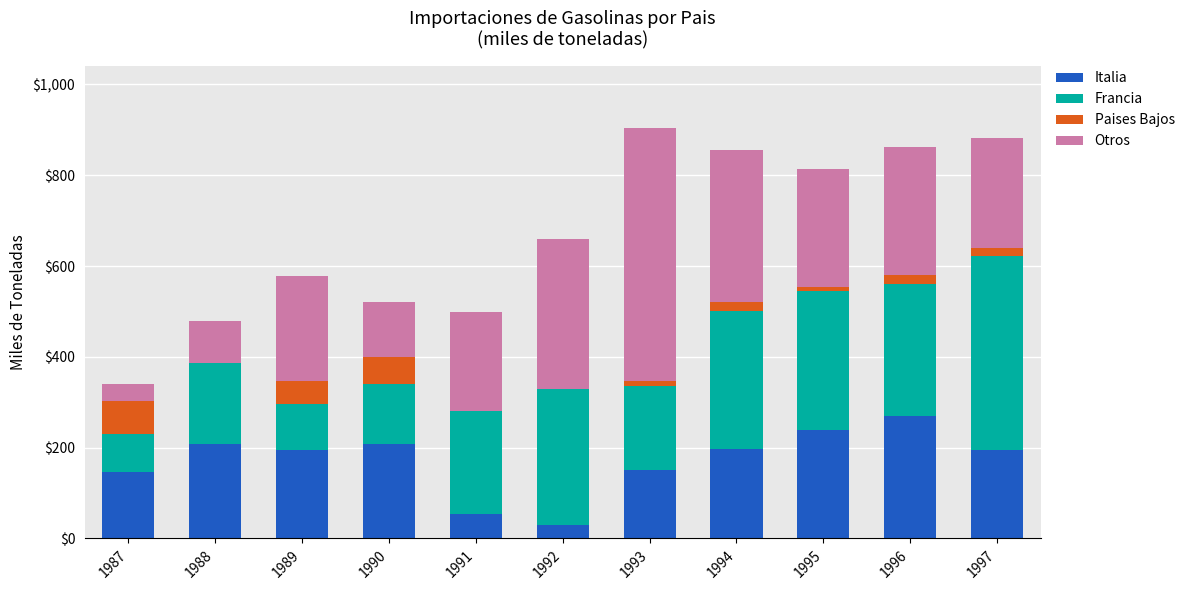

Is it true that Italia equals 51.1 at 1993?

False